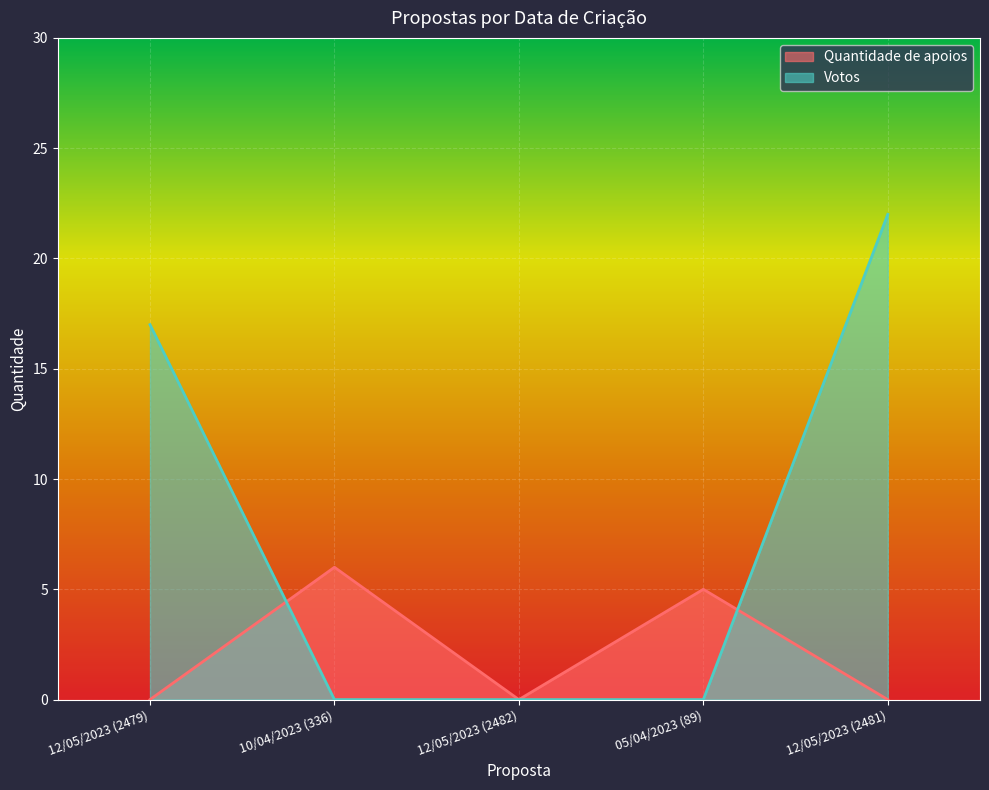

What is the value of the Quantidade de apoios point at the 4th from the left?

5